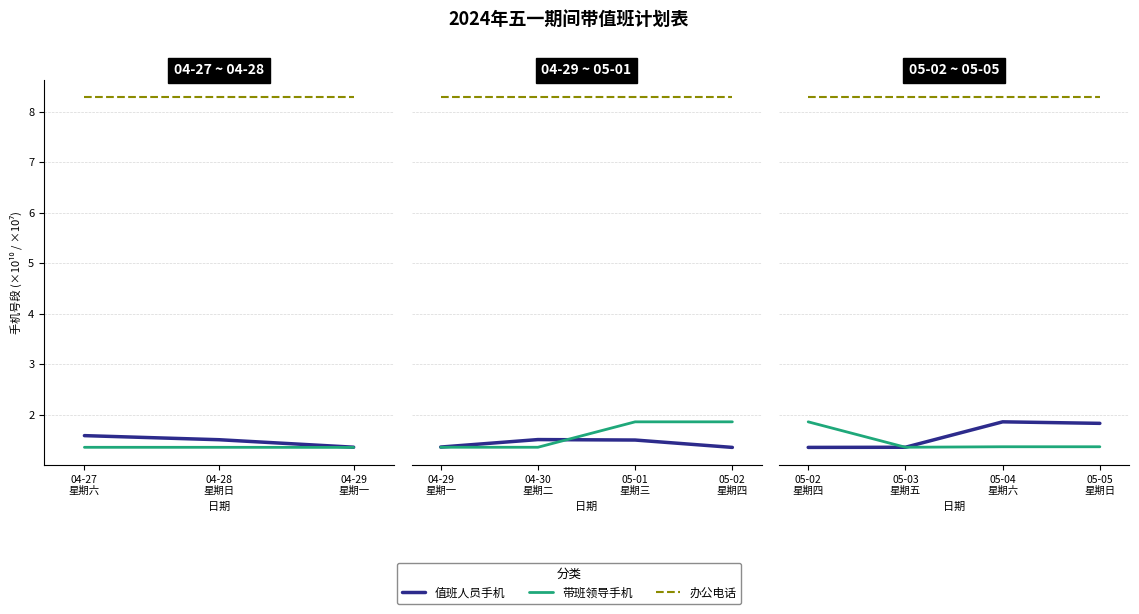

List the series in order of their peak value, highest first.

办公电话, 值班人员手机, 带班领导手机